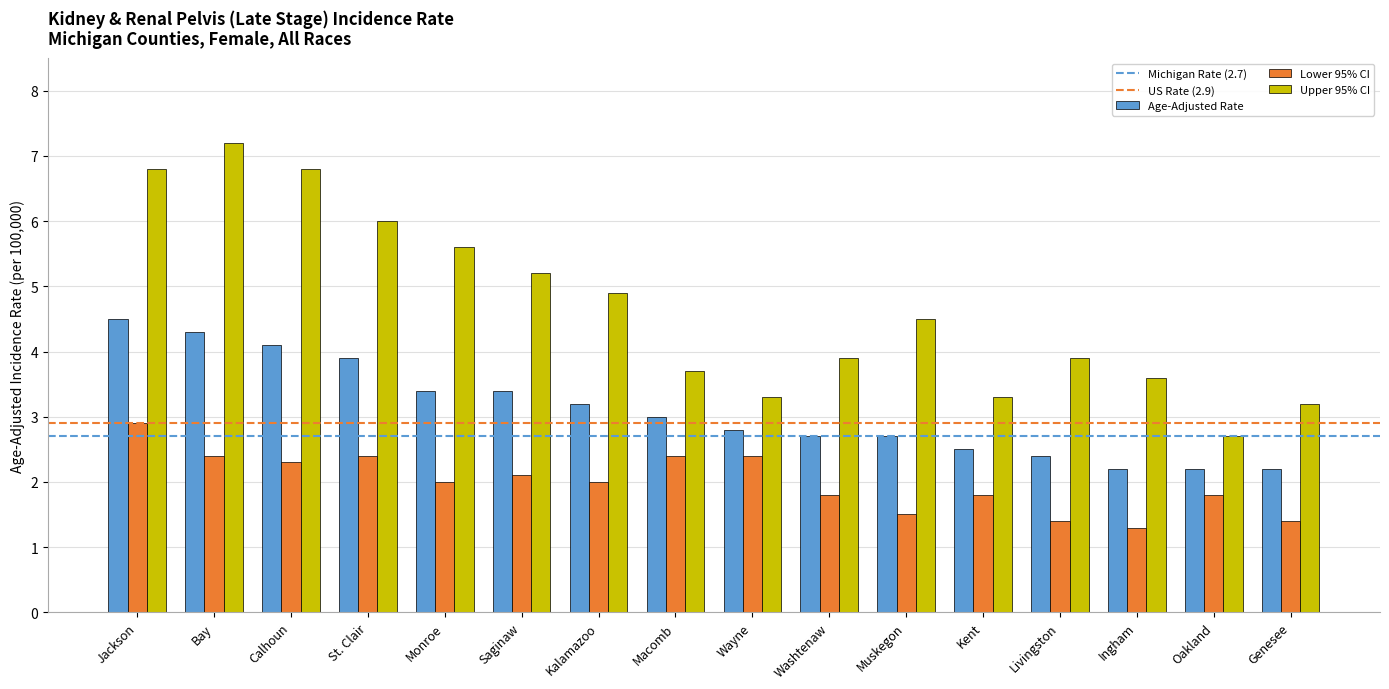

What is the difference between the highest and lowest values at Wayne?

0.9